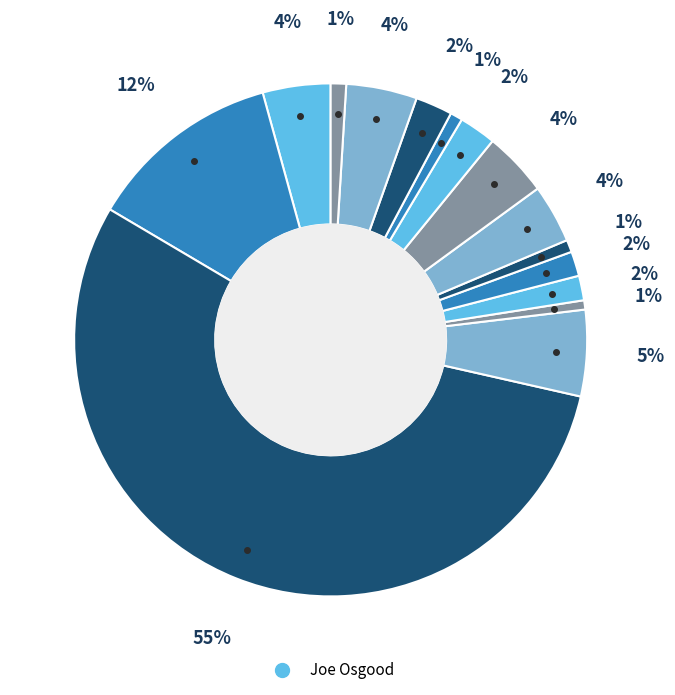

To the nearest percent, what is the average slice percentage?

7%